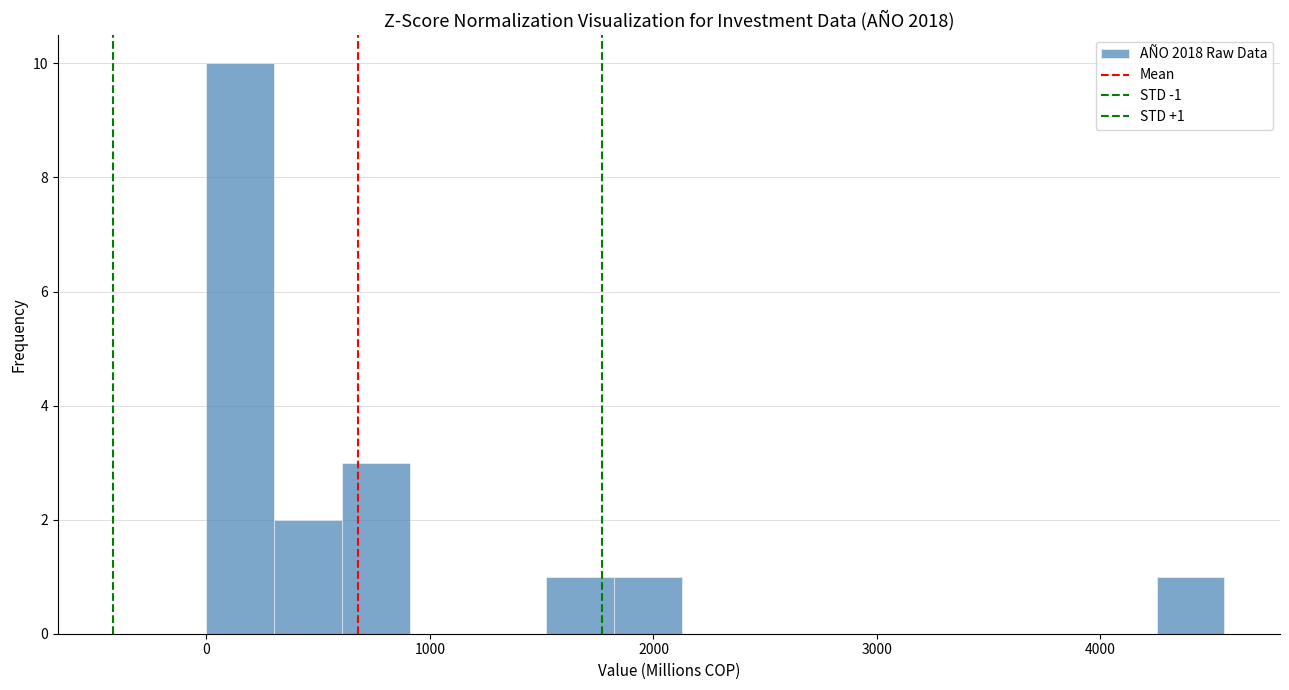

Read against the x-axis, roughly where is the centre of the tallest bar?

200